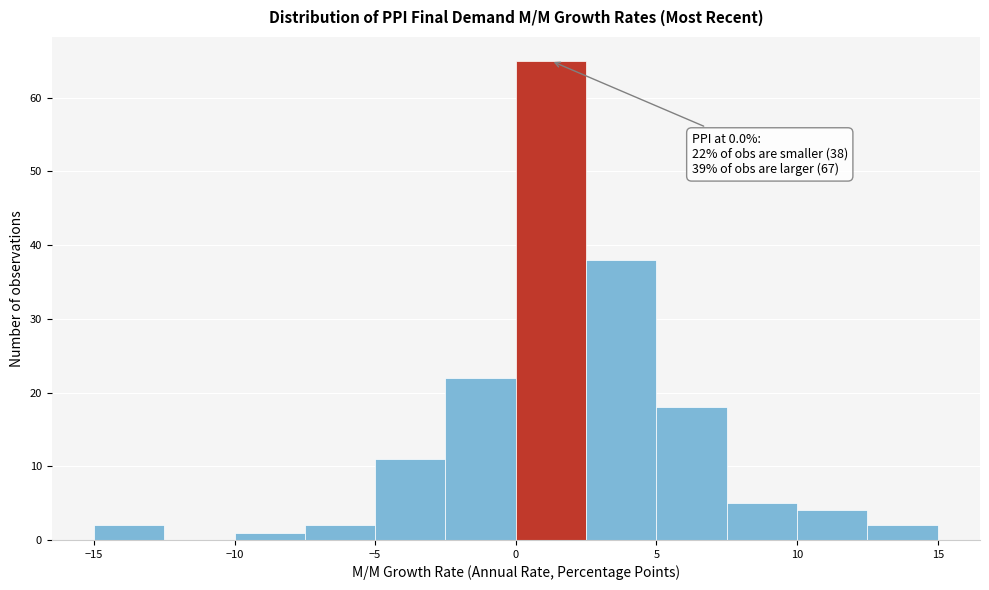

Over which range of the x-axis is the bar tallest?

0.0 to 2.5